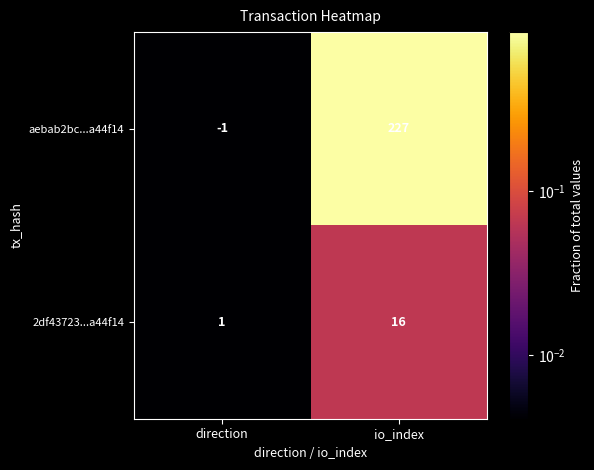

The value of aebab2bc...a44f14 at io_index is 227. True or false?

True